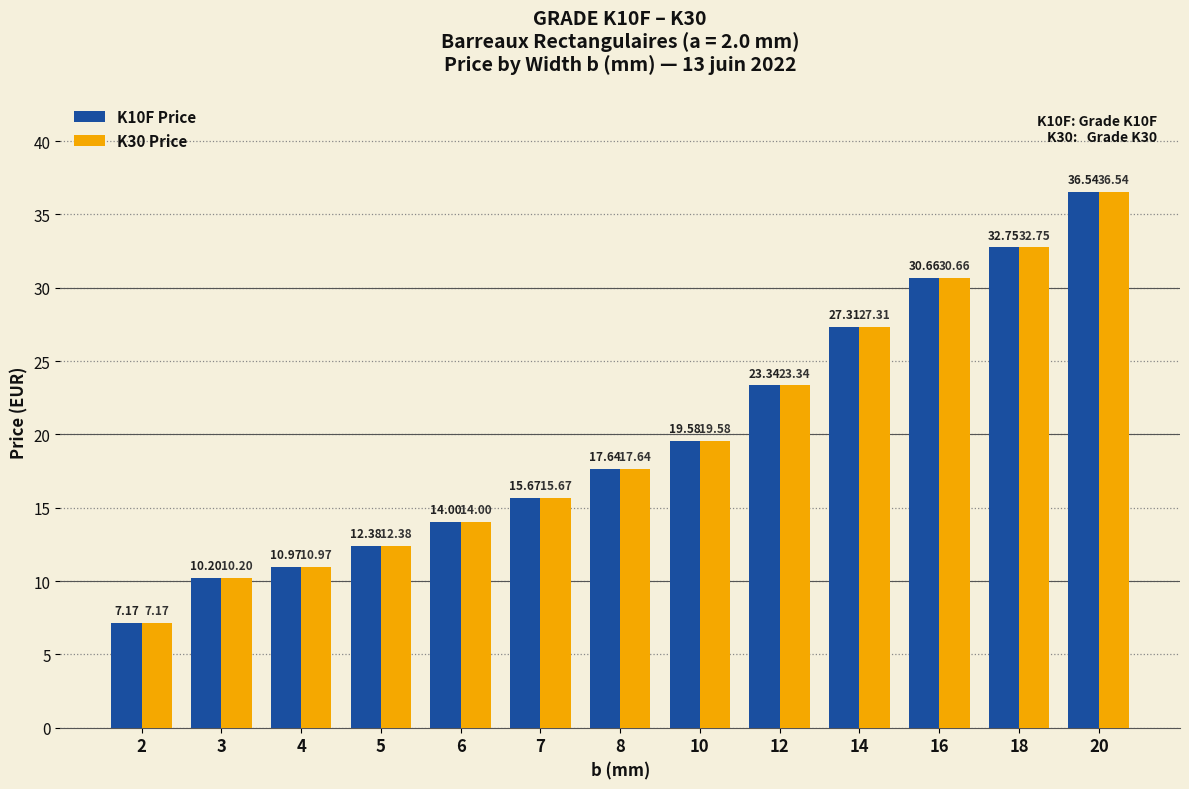

Is it true that K30 Price equals 7.5 at 18?

False